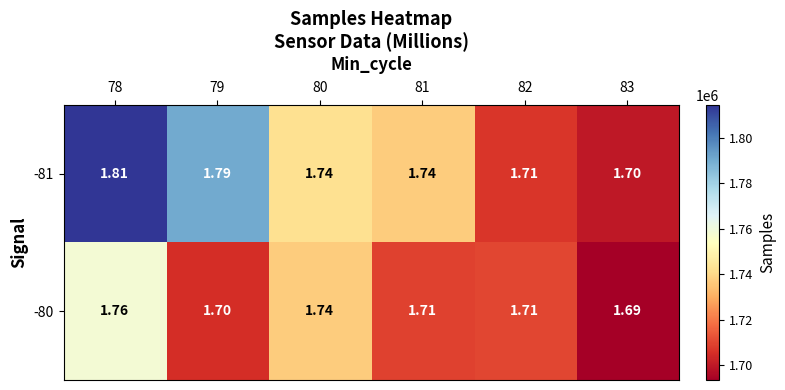

Is the value of -80 at 78 greater than the value of -81 at 82?

Yes